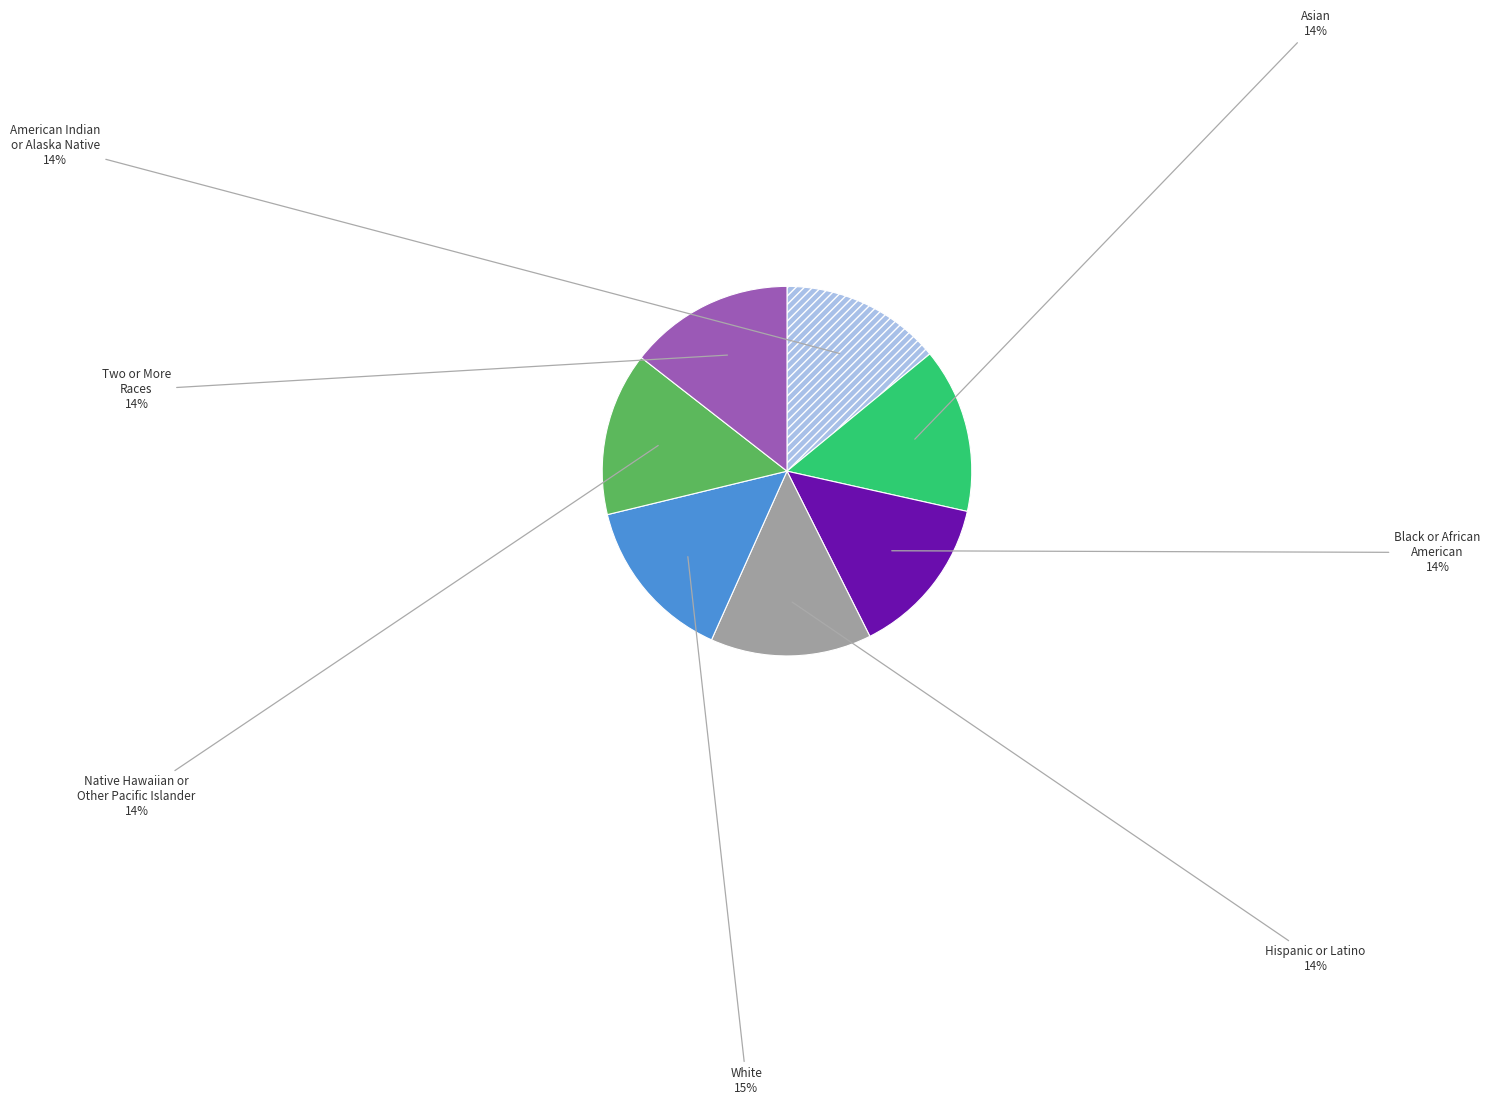

Is there a majority slice in this chart?

No